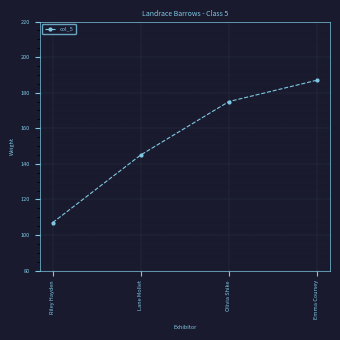

Reading left to right, transcribe all the data shown in this chart.

Riley Hayden=107	Lane Mollet=145	Olivia Shike=175	Emma Coursey=187